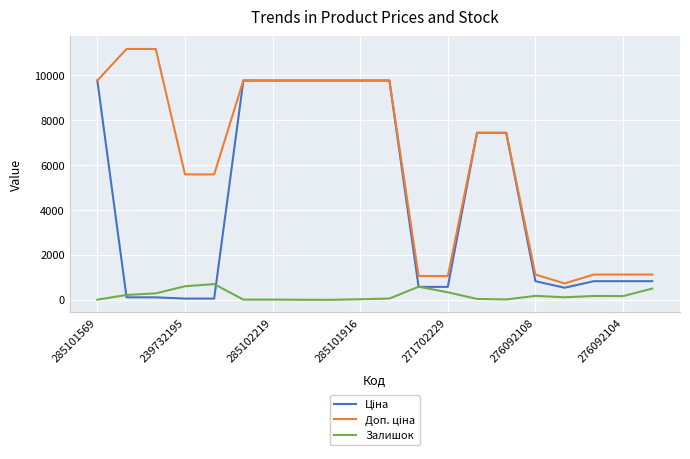

How many lines are shown in the chart?

3